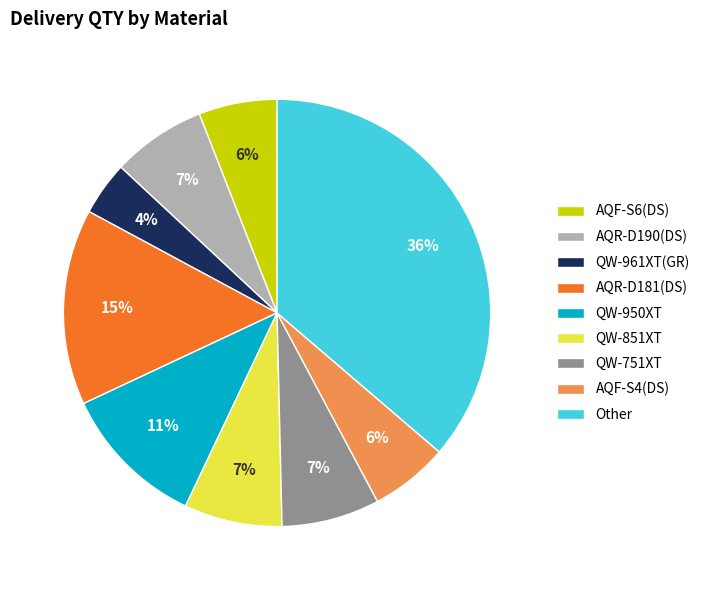

What percentage is the AQF-S4(DS) slice, to the nearest percent?

6%